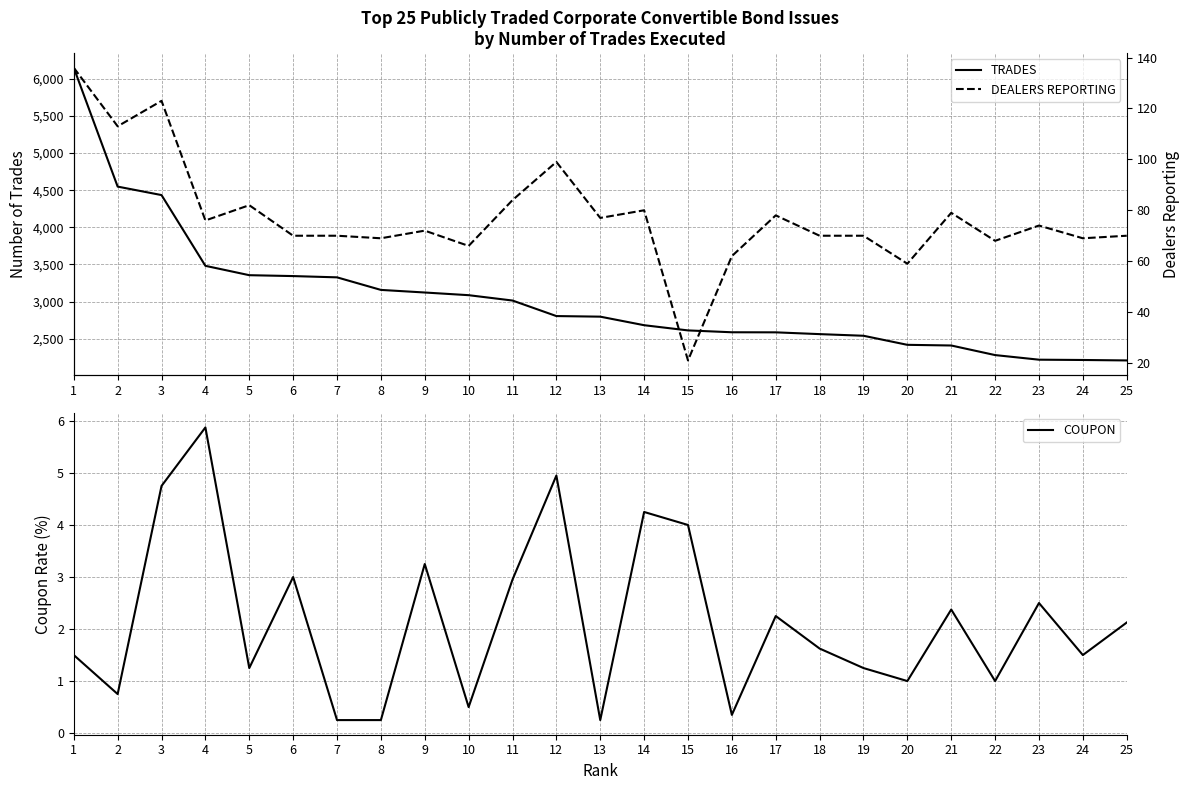

Which category has the highest value across all series?

1